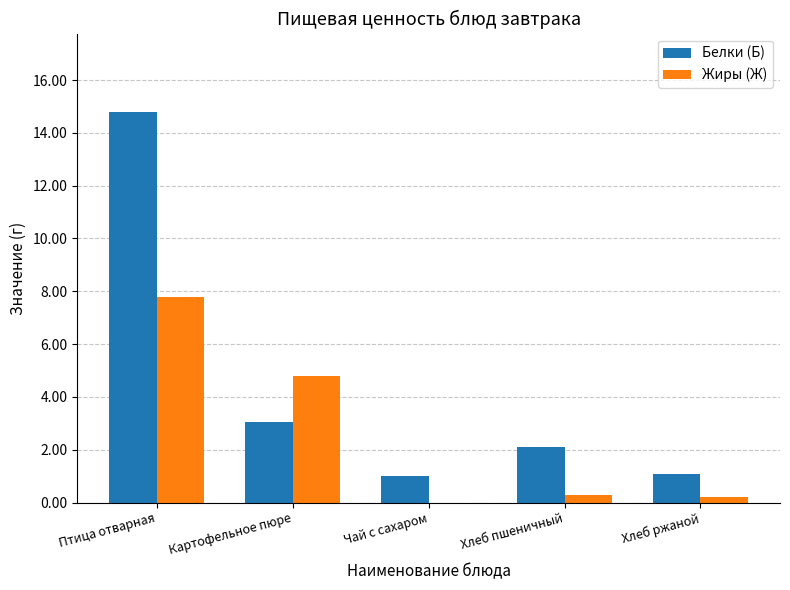

Reading left to right, list all the values displayed in this chart.

Белки (Б): 14.8	3.1	1.0	2.1	1.1
Жиры (Ж): 7.8	4.8	0.0	0.3	0.2